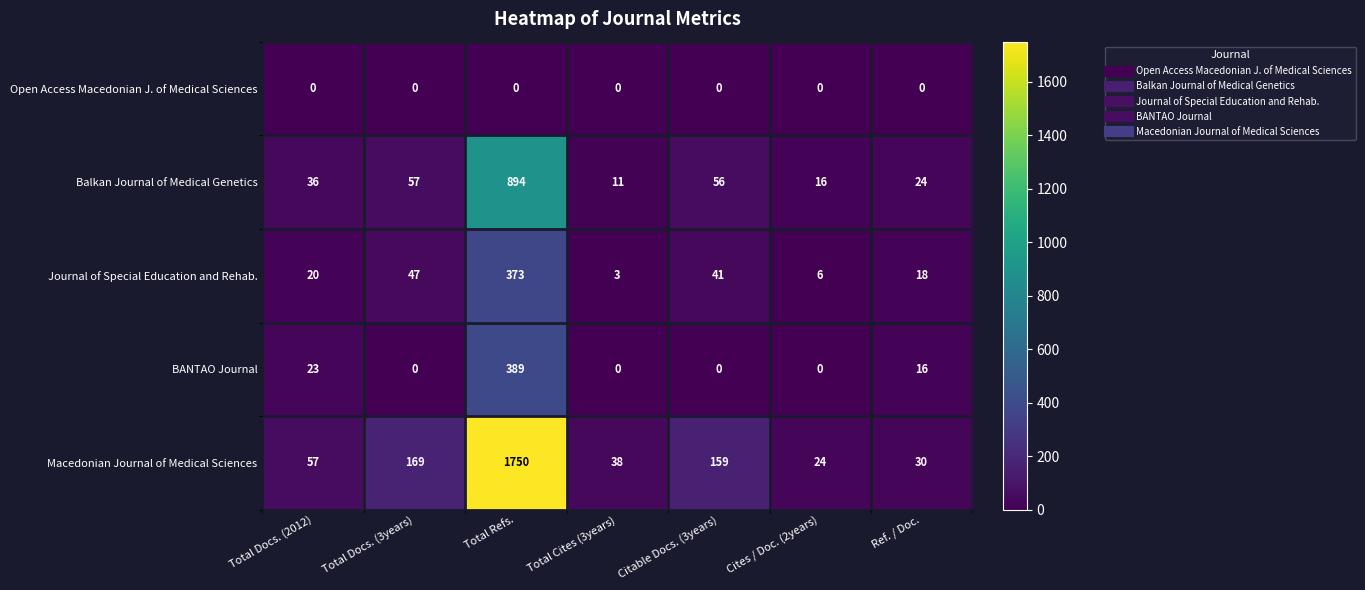

At which label is Journal of Special Education and Rehab. closest to 188?

Total Docs. (3years)